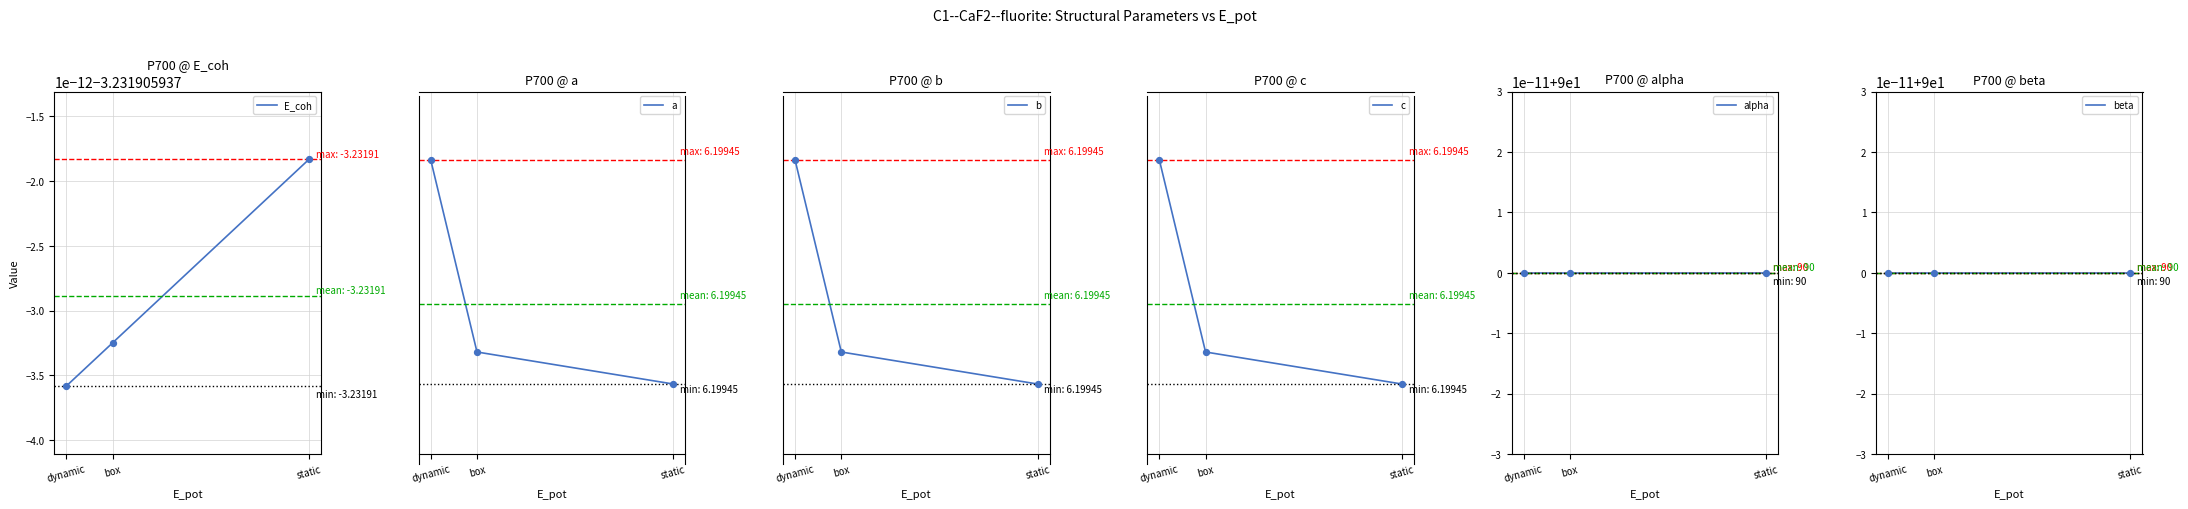

What are all the series names shown in the legend?

E_coh, a, b, c, alpha, beta